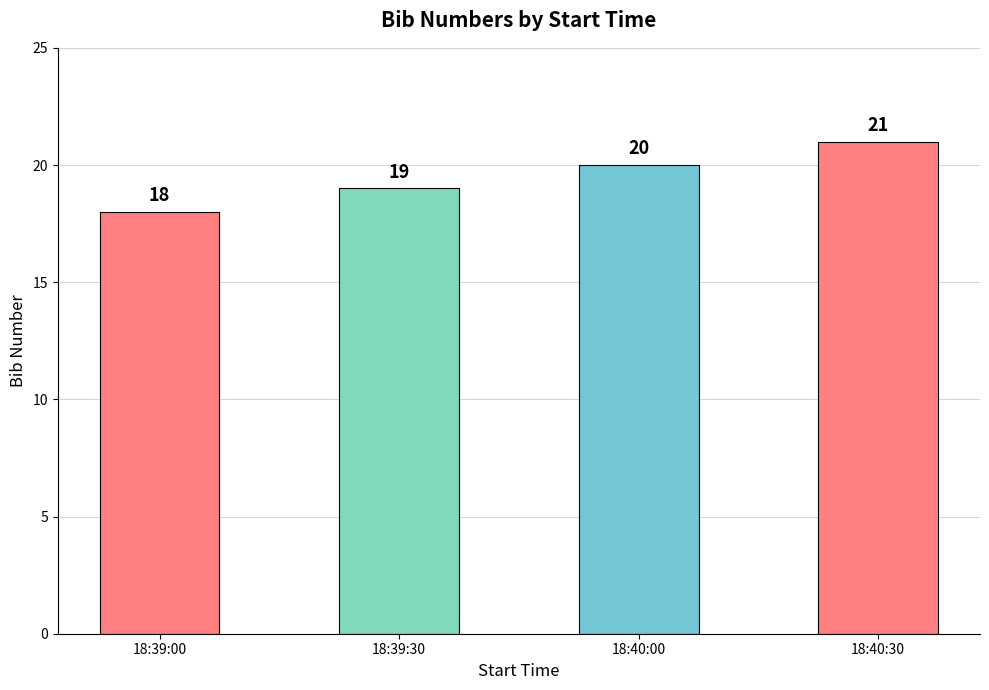

The chart shows a value of 27 at 18:39:00. True or false?

False